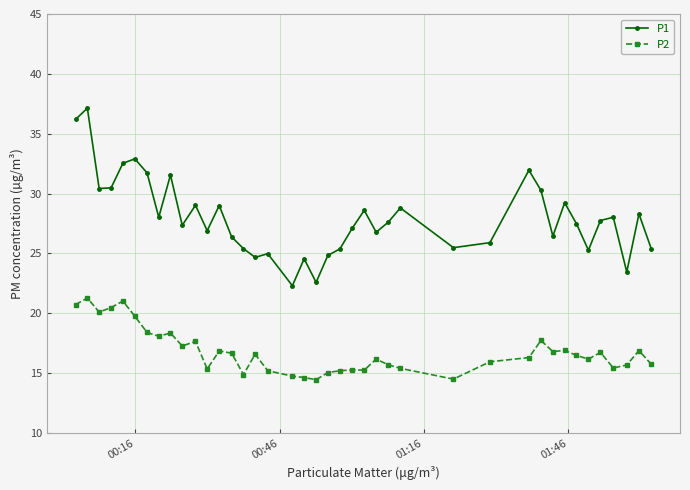

True or false: P2 has more than 2 points higher than both neighbors.

True